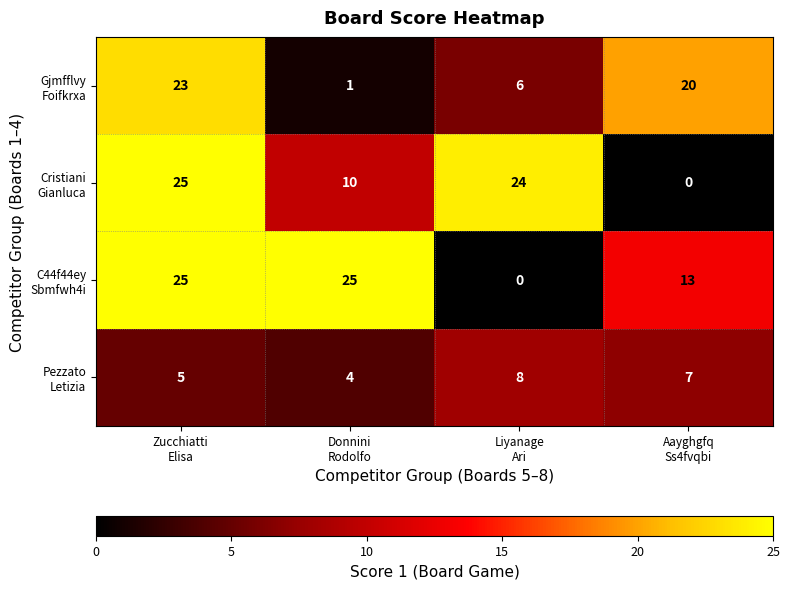

At how many categories does at least one series exceed 14?

4